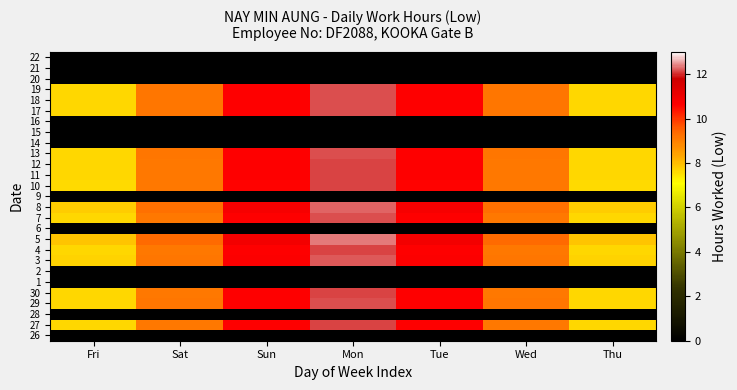

What is the total value across all series at Sat?

137.5